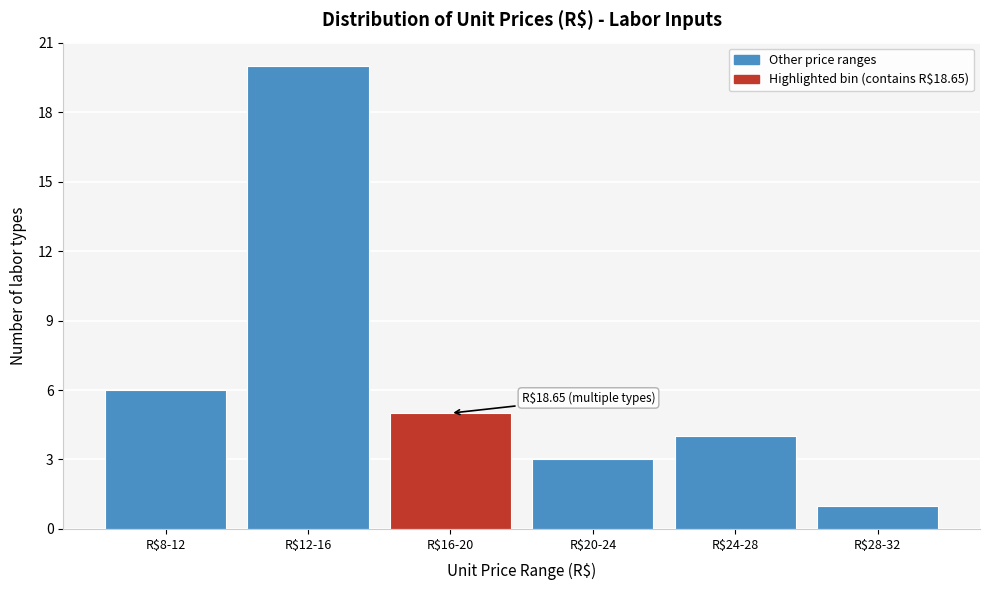

Reading left to right, what are all the values shown in this chart?

6	20	5	3	4	1